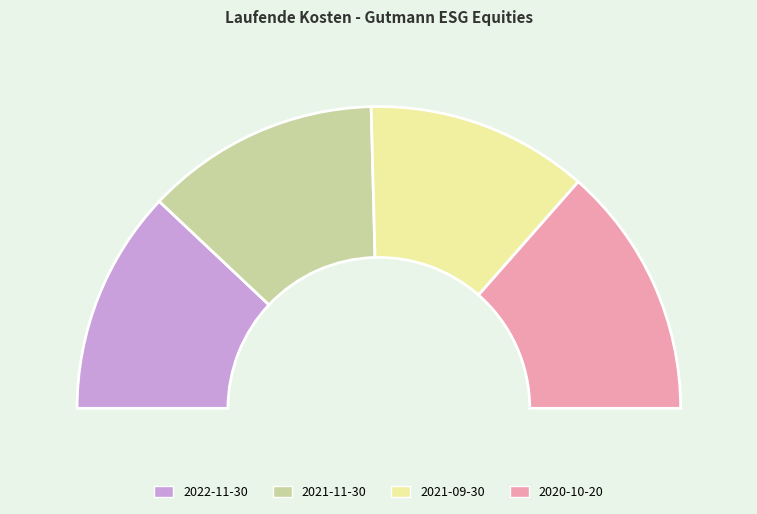

What is the smallest slice in the pie chart?

2021-09-30